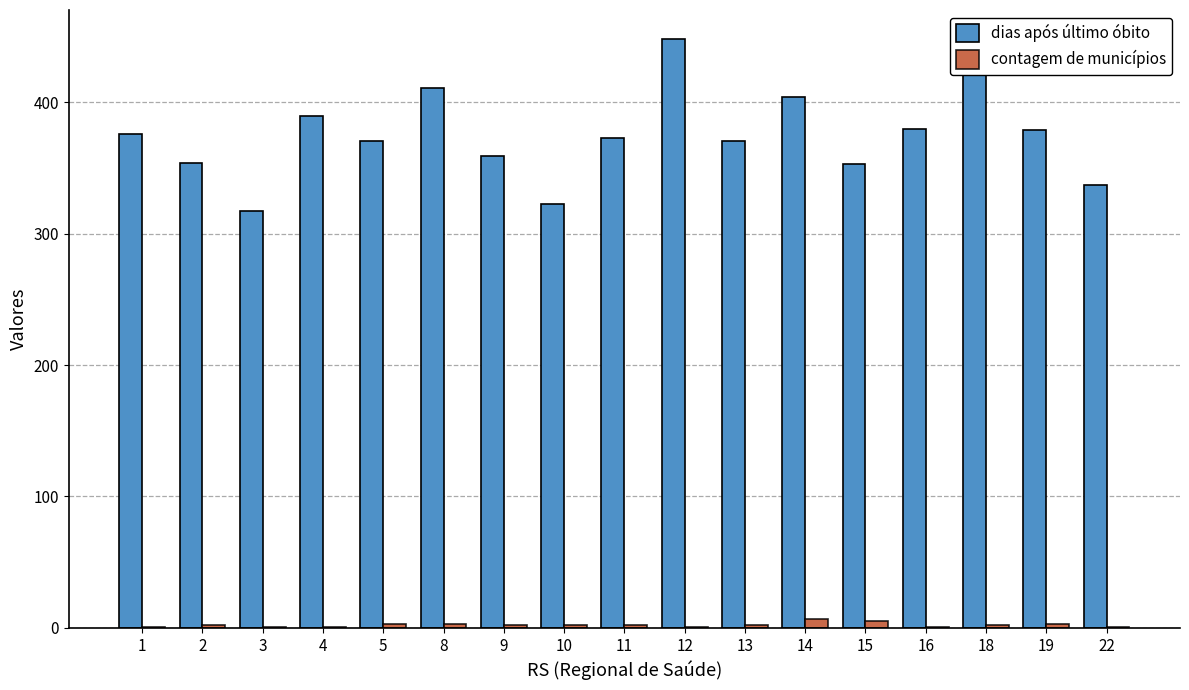

Is it true that dias após último óbito equals 623.5 at 19?

False